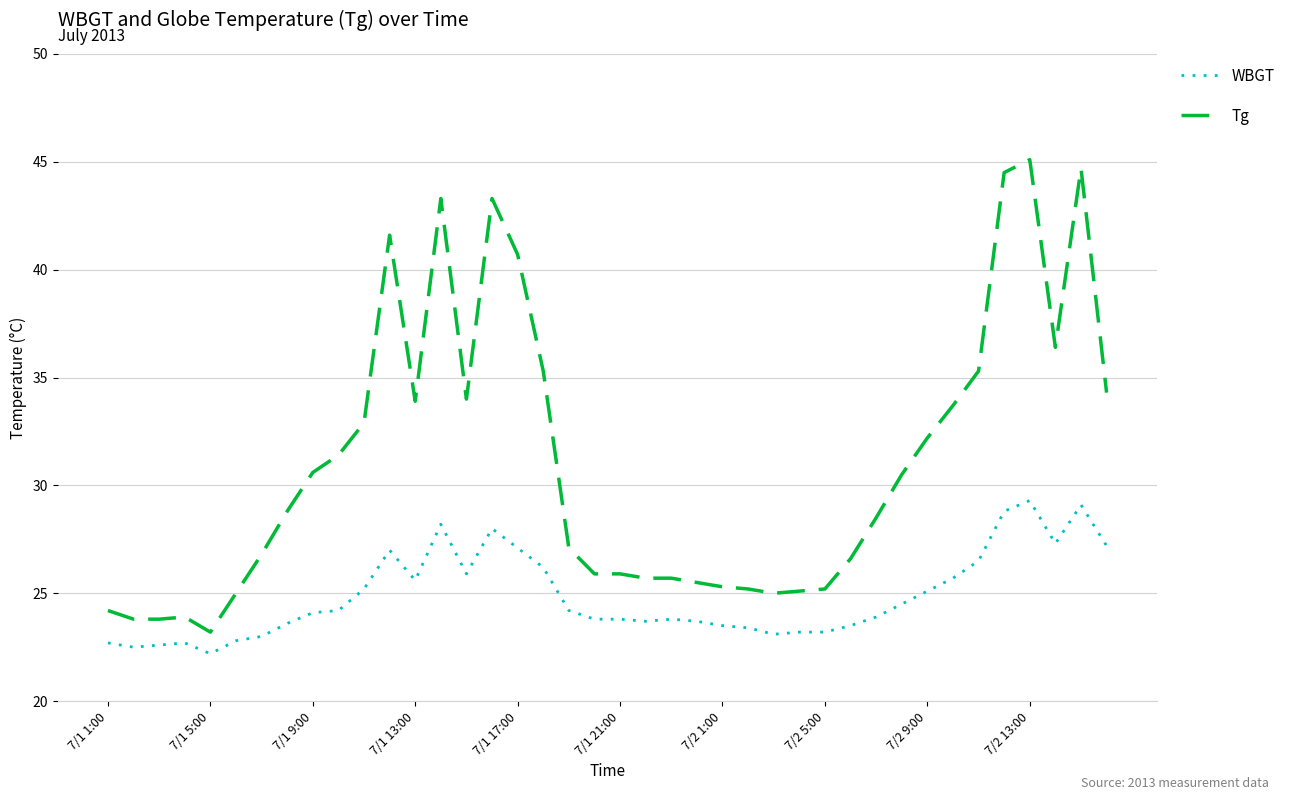

Is this an area chart (filled region under the line)?

No